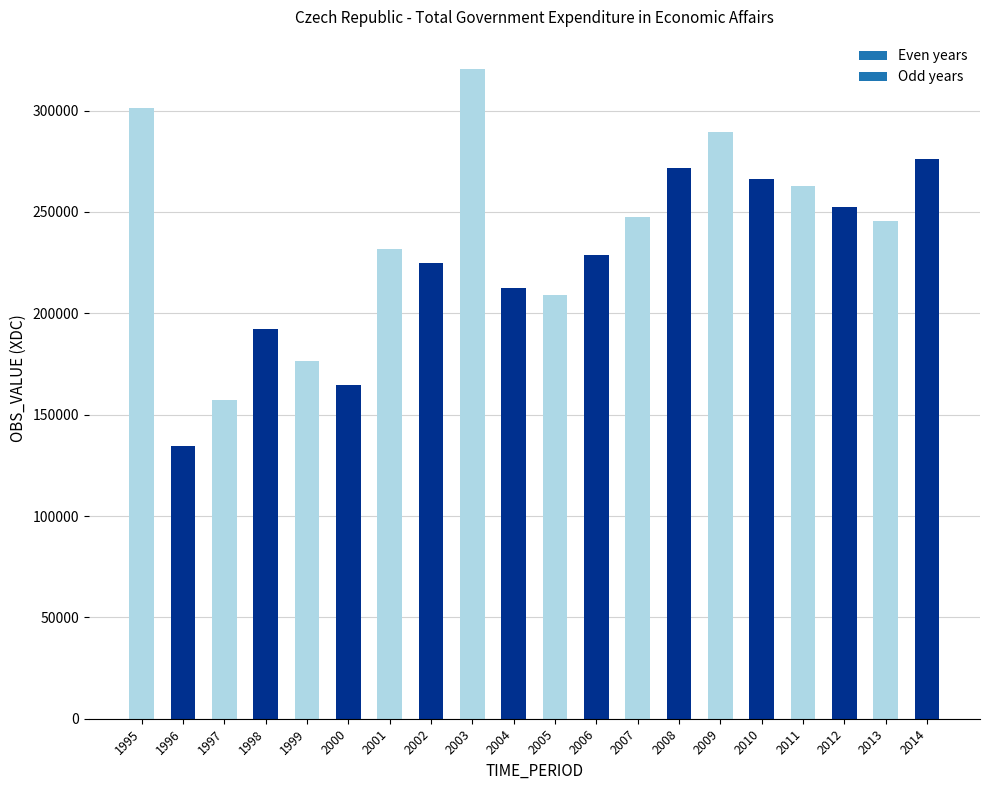

Reading left to right, what are all the values shown in this chart?

1995=301058	1996=134320	1997=157436	1998=192081	1999=176701	2000=164686	2001=231853	2002=224871	2003=320368	2004=212389	2005=209014	2006=228977	2007=247383	2008=271789	2009=289630	2010=266069	2011=262726	2012=252430	2013=245365	2014=275970